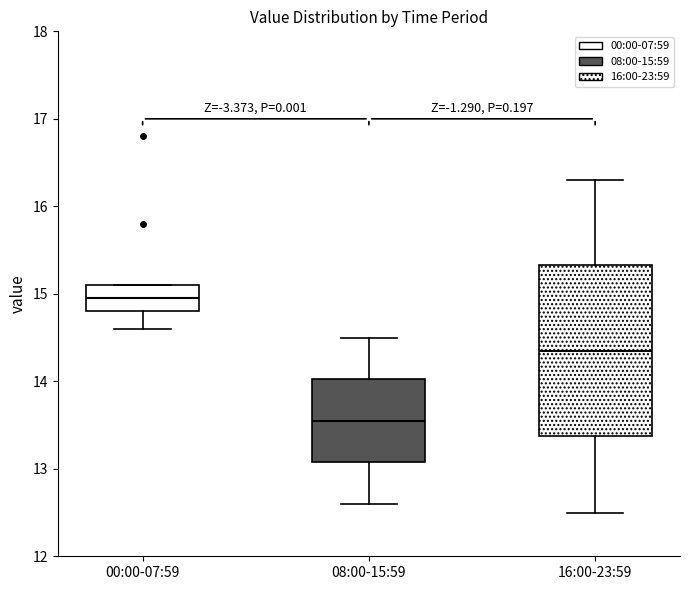

Reading left to right, transcribe this box plot: for each box, give where its median line is, the range the box spans, and where its two whiskers end, as read against the y-axis. The values are not printed on the chart, so give them approximately, as read against the axis.

00:00-07:59: median 15.0, box 14.8 to 15.1, whiskers 14.6 to 15.1
08:00-15:59: median 13.6, box 13.1 to 14.0, whiskers 12.6 to 14.5
16:00-23:59: median 14.4, box 13.4 to 15.3, whiskers 12.5 to 16.3